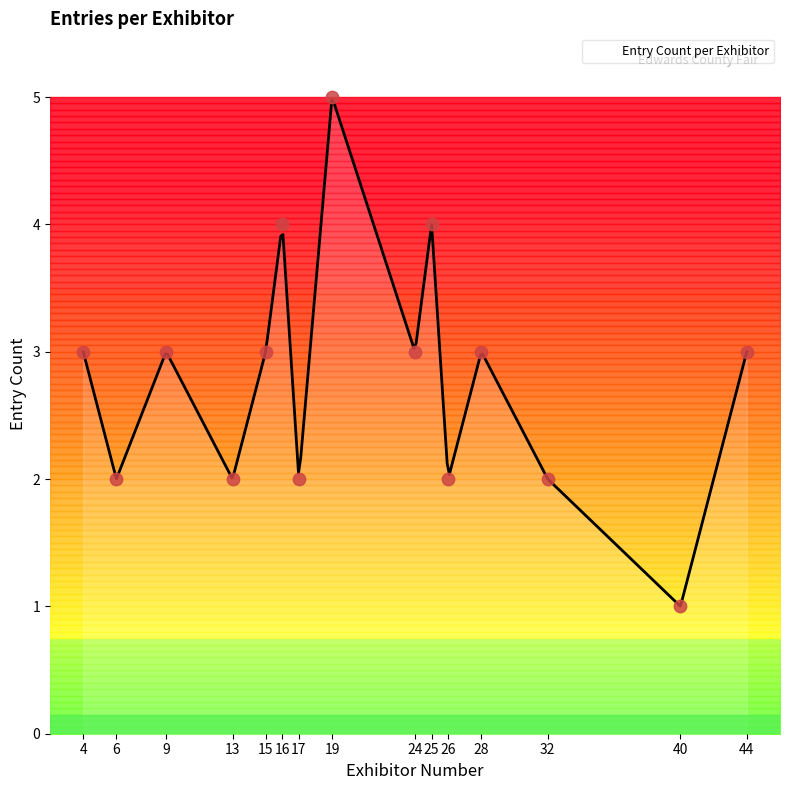

What is the ratio of the value at 32 to the value at 24?

0.7